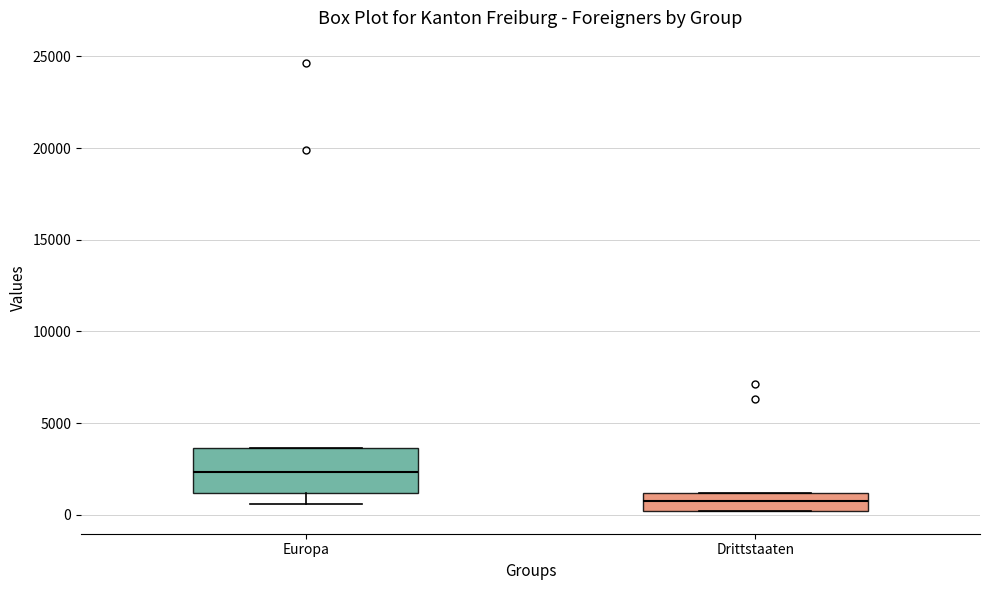

Comparing the boxes themselves (not the whiskers), which one is the tallest?

Europa